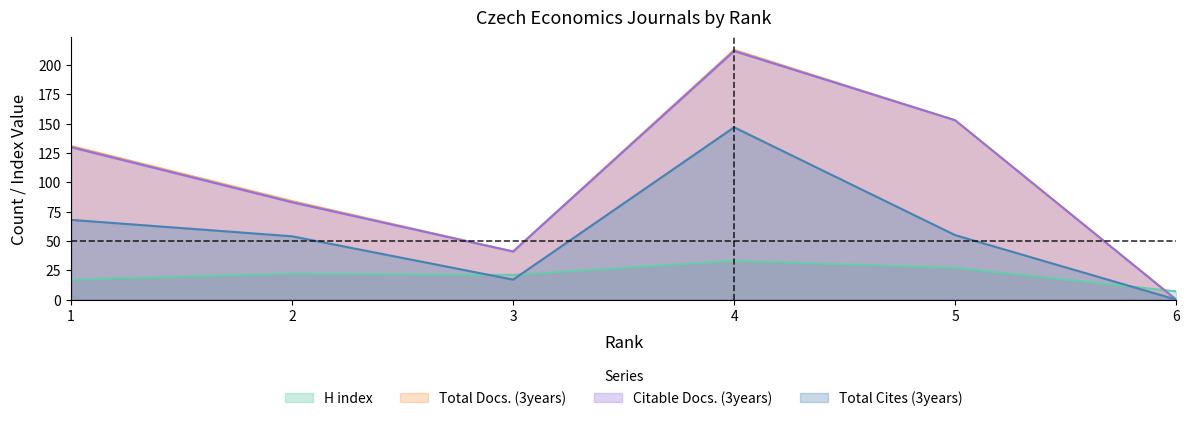

True or false: Total Cites (3years) and H index cross at least once.

True